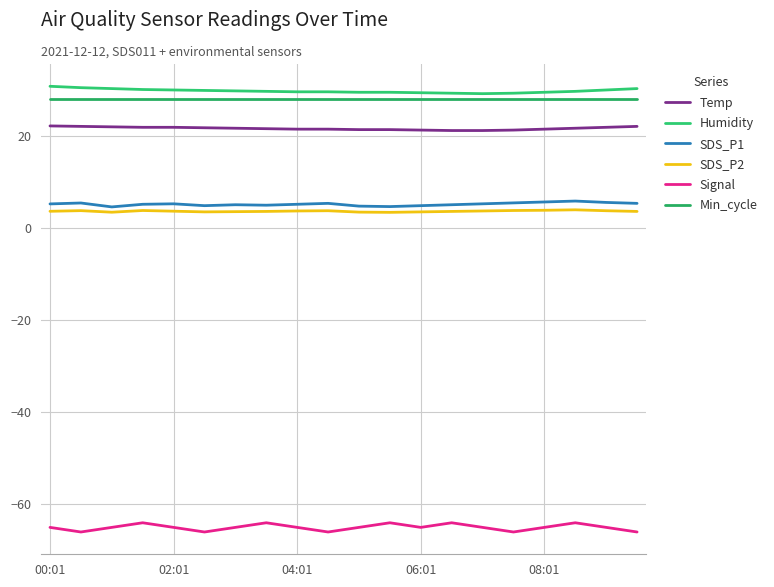

True or false: Temp has more than 1 points higher than both neighbors.

False